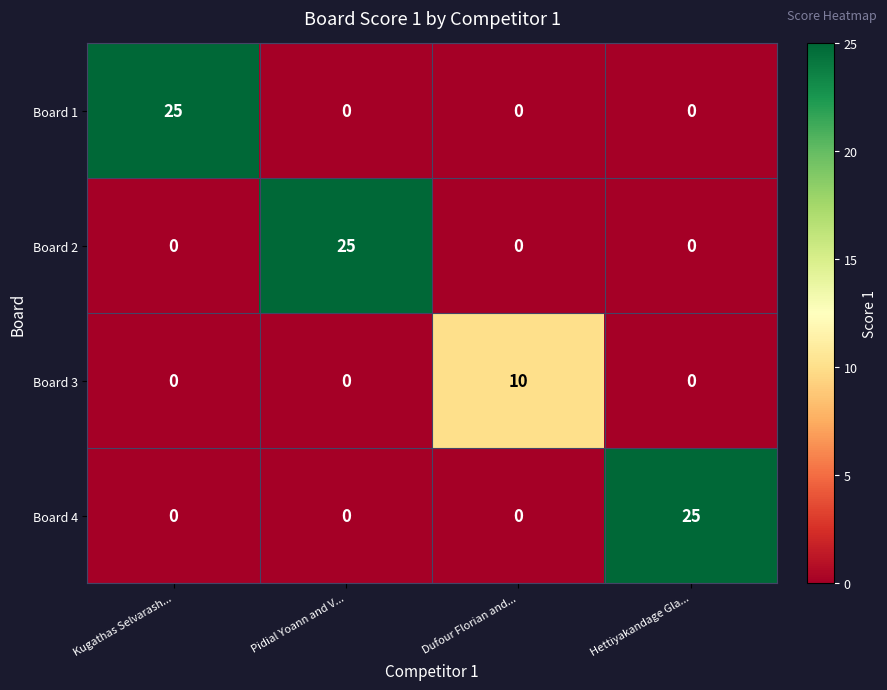

What is the sum of the Board 2 values at Pidial Yoann and V... and Dufour Florian and...?

25